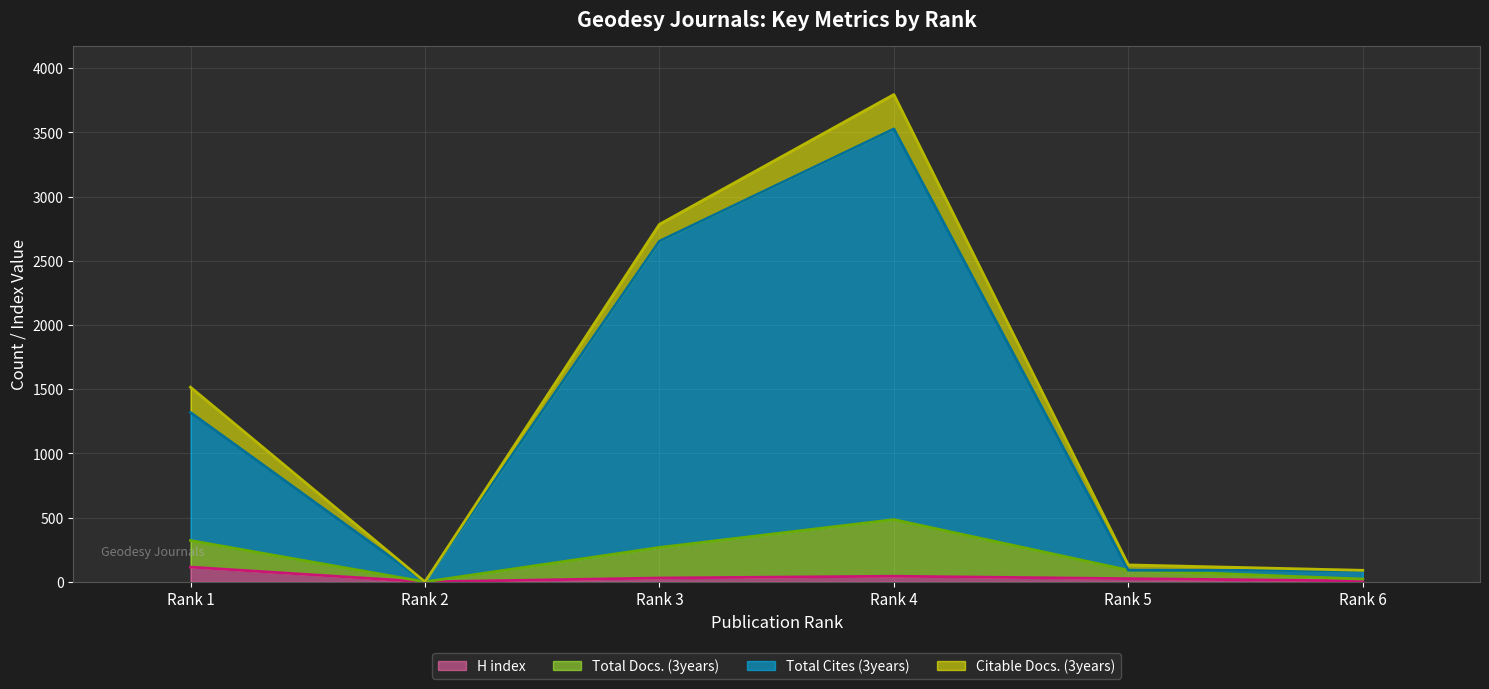

What is the value of the Citable Docs. (3years) (line) point at the 3rd from the left?

2784